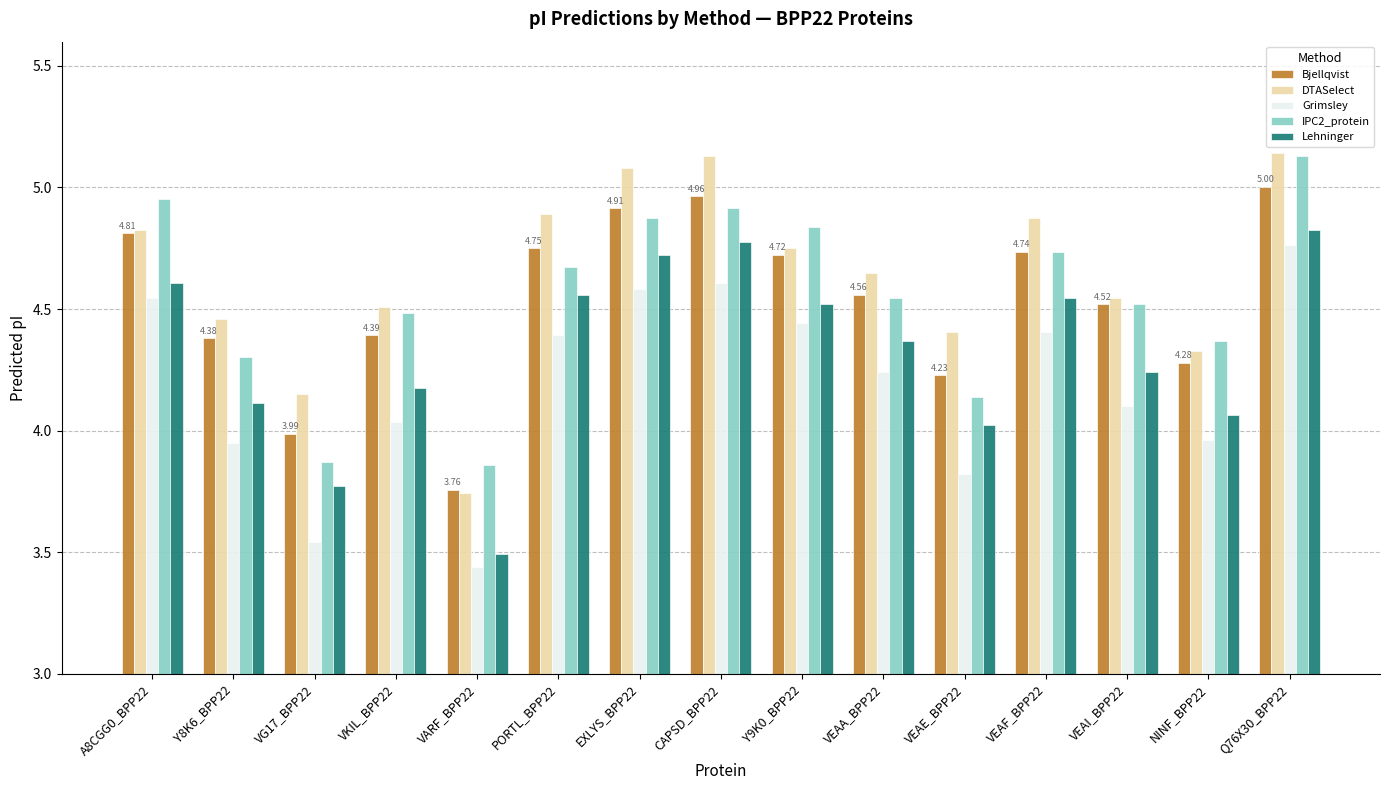

What is the label of the 12th bar from the right?

VKIL_BPP22